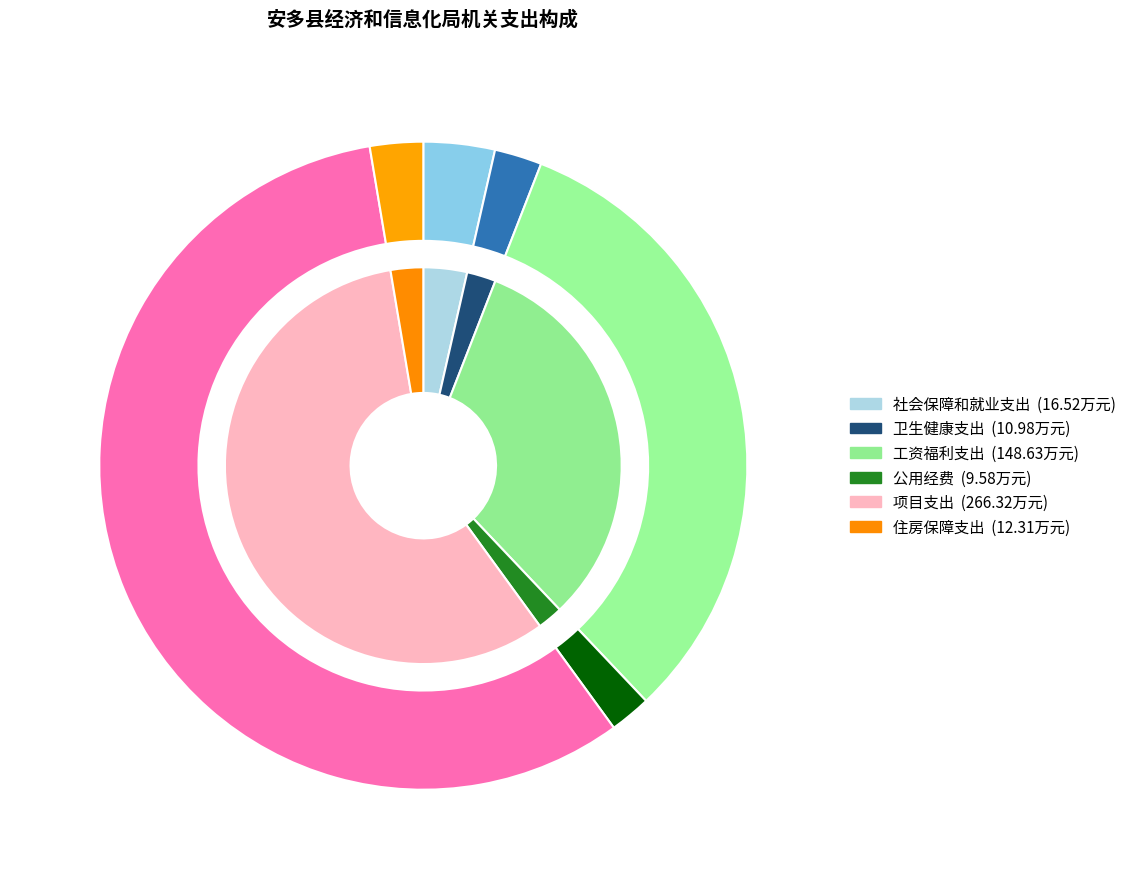

Count the number of slices in the pie.

6